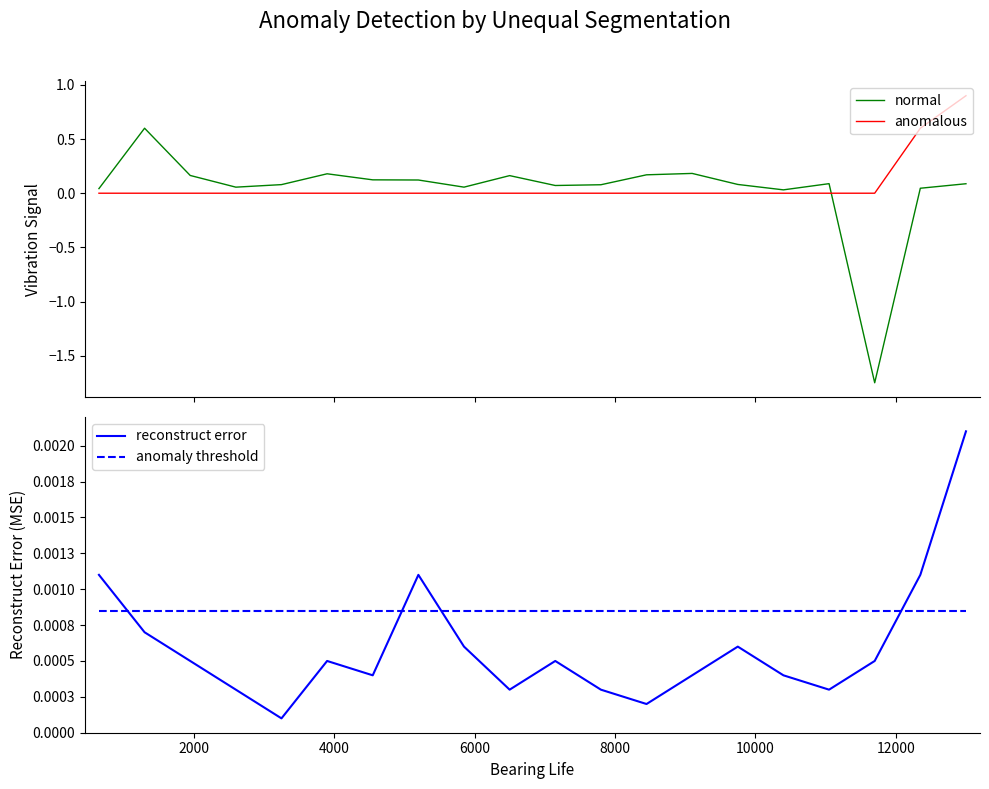

True or false: normal and anomalous intersect in this chart.

True